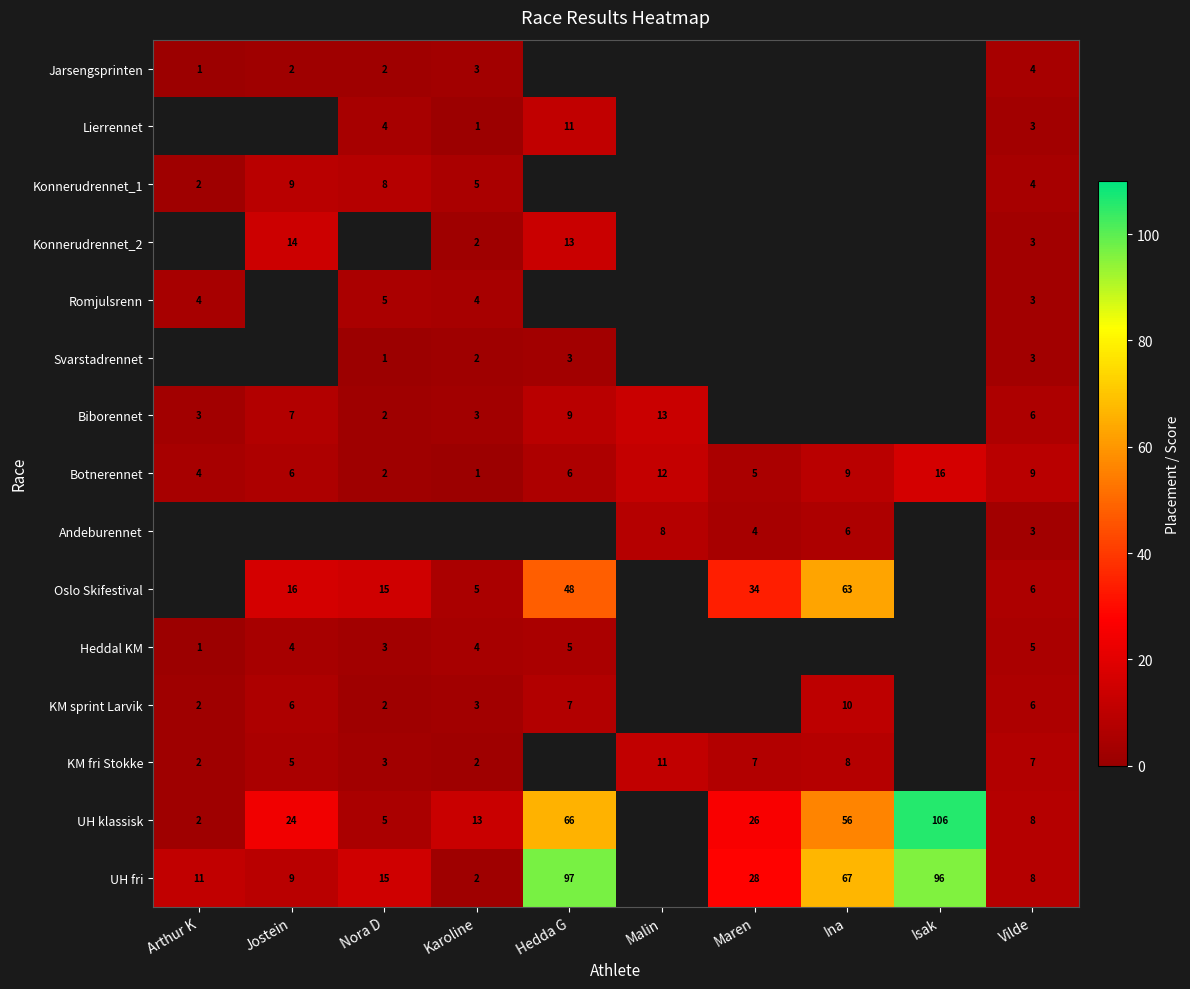

Which has a higher value, Ina or Hedda G?

Hedda G